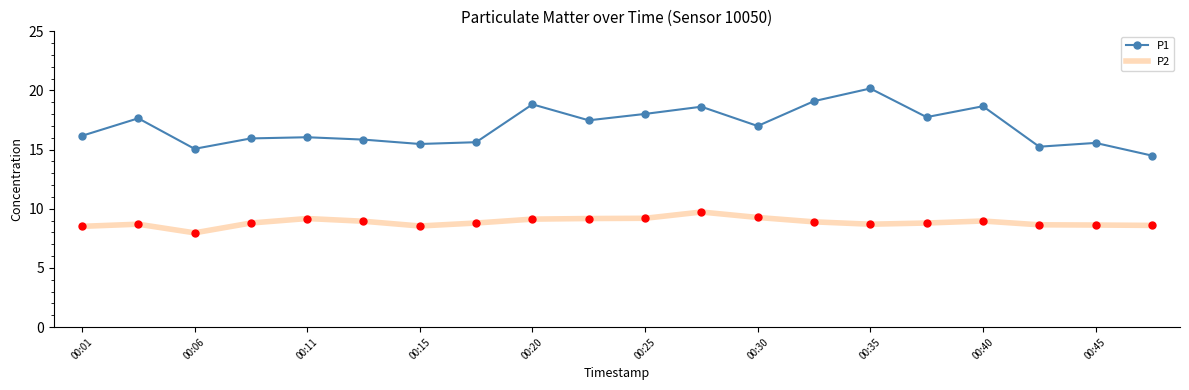

What is the sum of all P1 values?

338.8